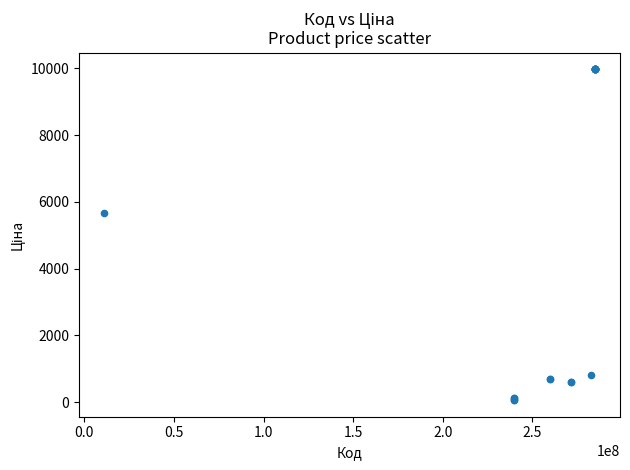

What Y value in the scatter plot is closest to 5016?

5673.8